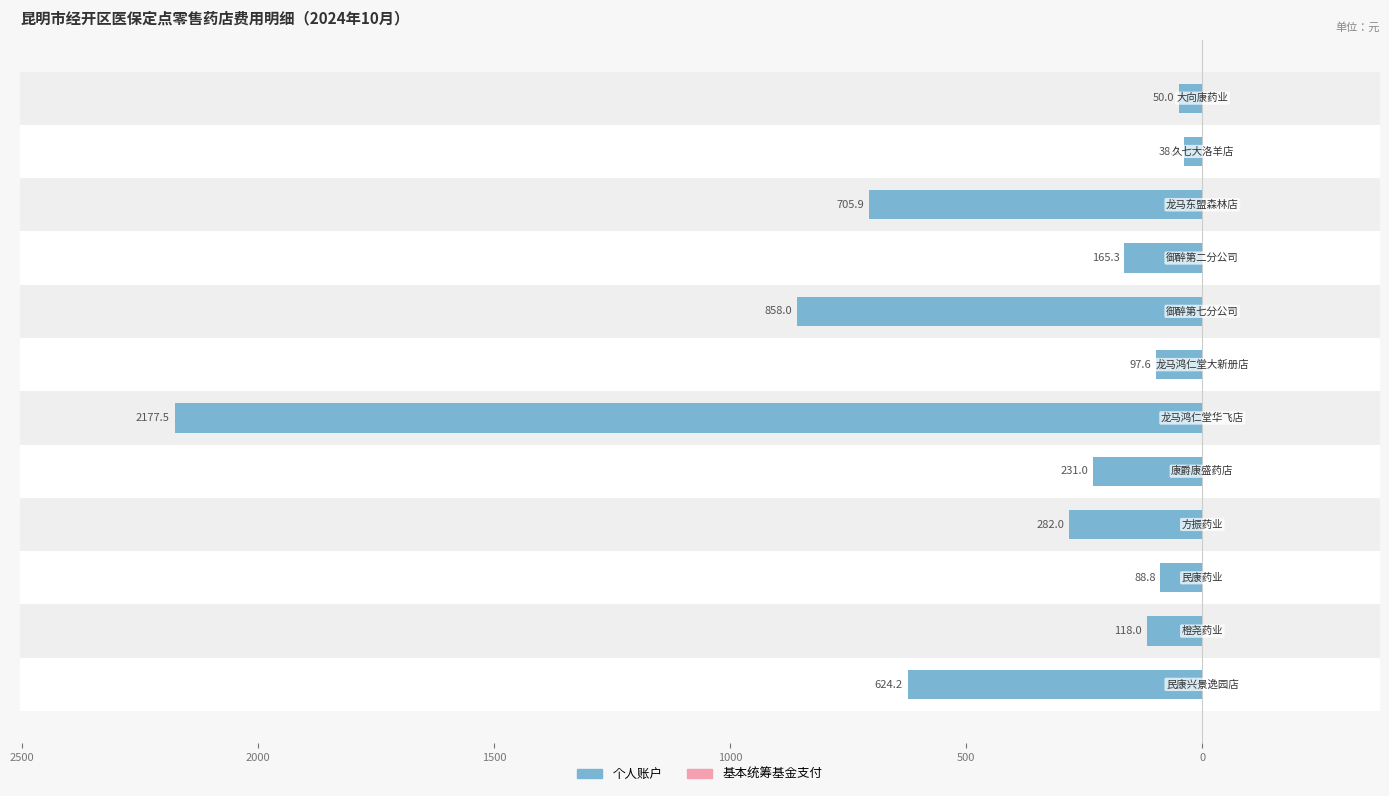

What is the difference between the maximum and minimum values in the 个人账户 series?

2139.5